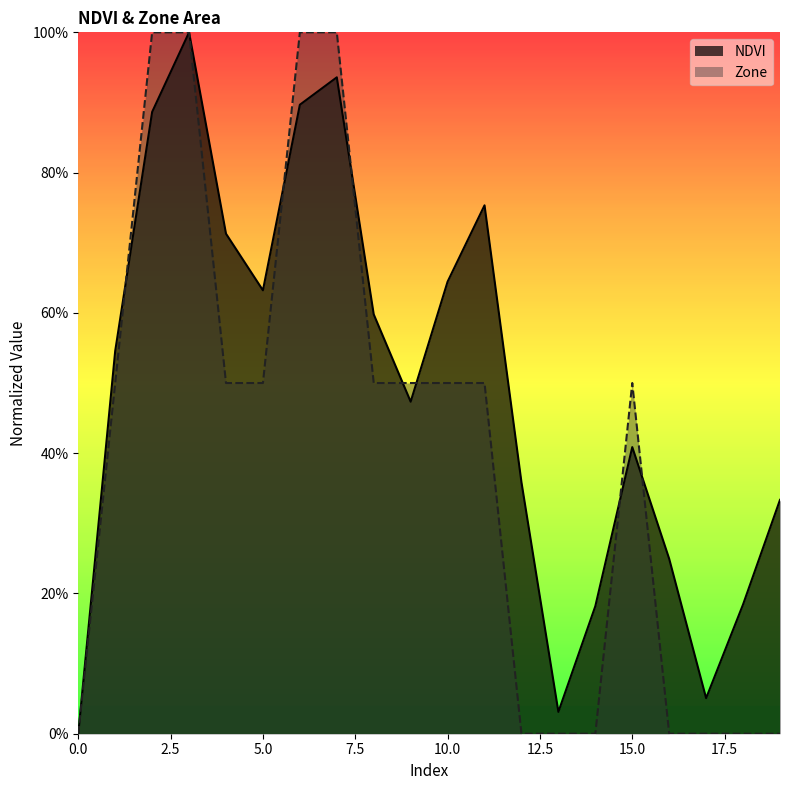

Which category has the highest value across all series?

3